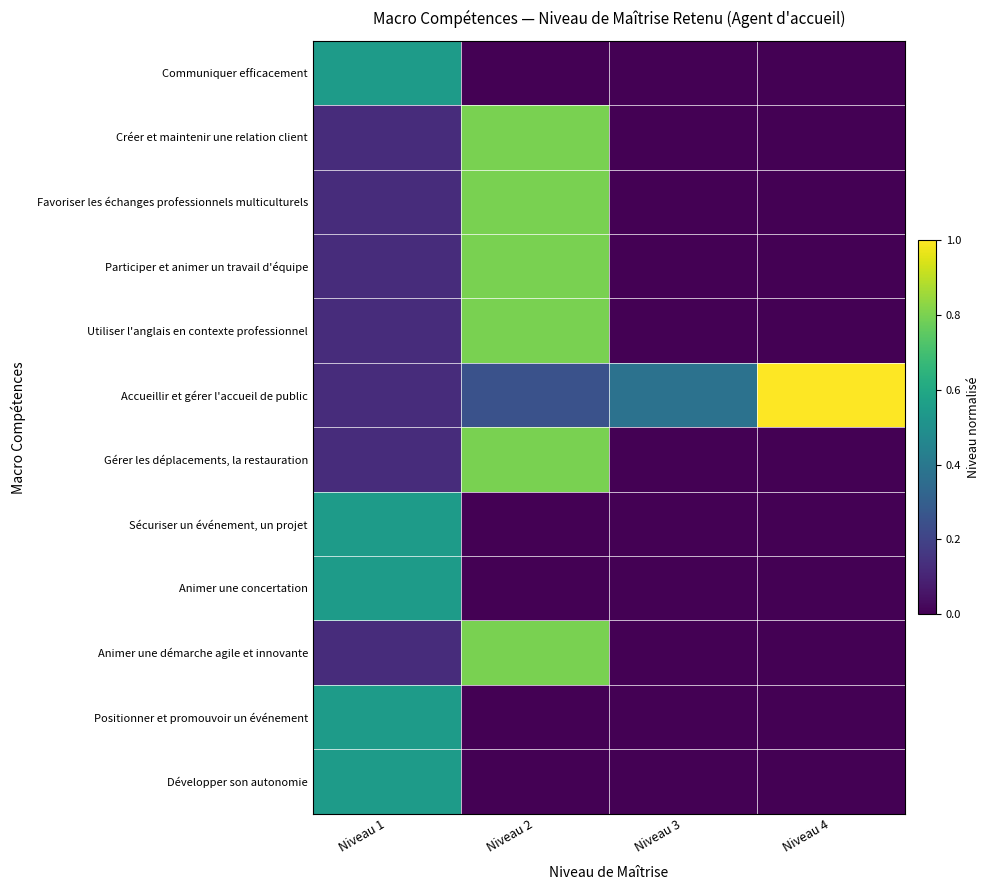

At Niveau 1, list the series in order from largest to smallest.

Communiquer efficacement, Sécuriser un événement, un projet, Animer une concertation, Positionner et promouvoir un événement, Développer son autonomie, Créer et maintenir une relation client, Favoriser les échanges professionnels multiculturels, Participer et animer un travail d'équipe, Utiliser l'anglais en contexte professionnel, Accueillir et gérer l'accueil de public, Gérer les déplacements, la restauration, Animer une démarche agile et innovante